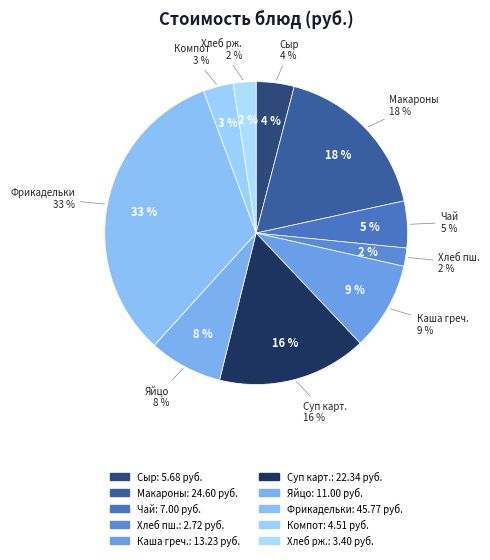

What is the ratio of the value at Яйцо вареное to the value at Суп картофельный с макаронными изделиями?

0.5